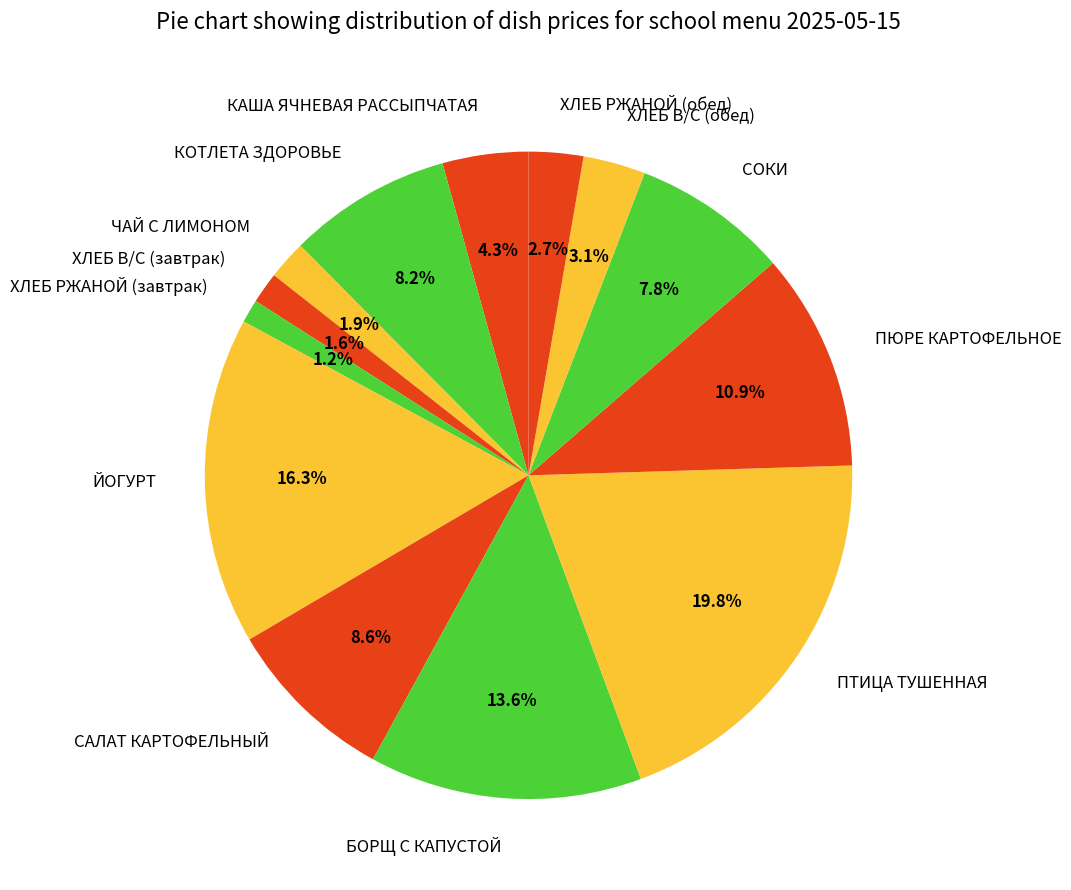

What percentage do КАША ЯЧНЕВАЯ РАССЫПЧАТАЯ and ХЛЕБ РЖАНОЙ (обед) together represent?

7.0%